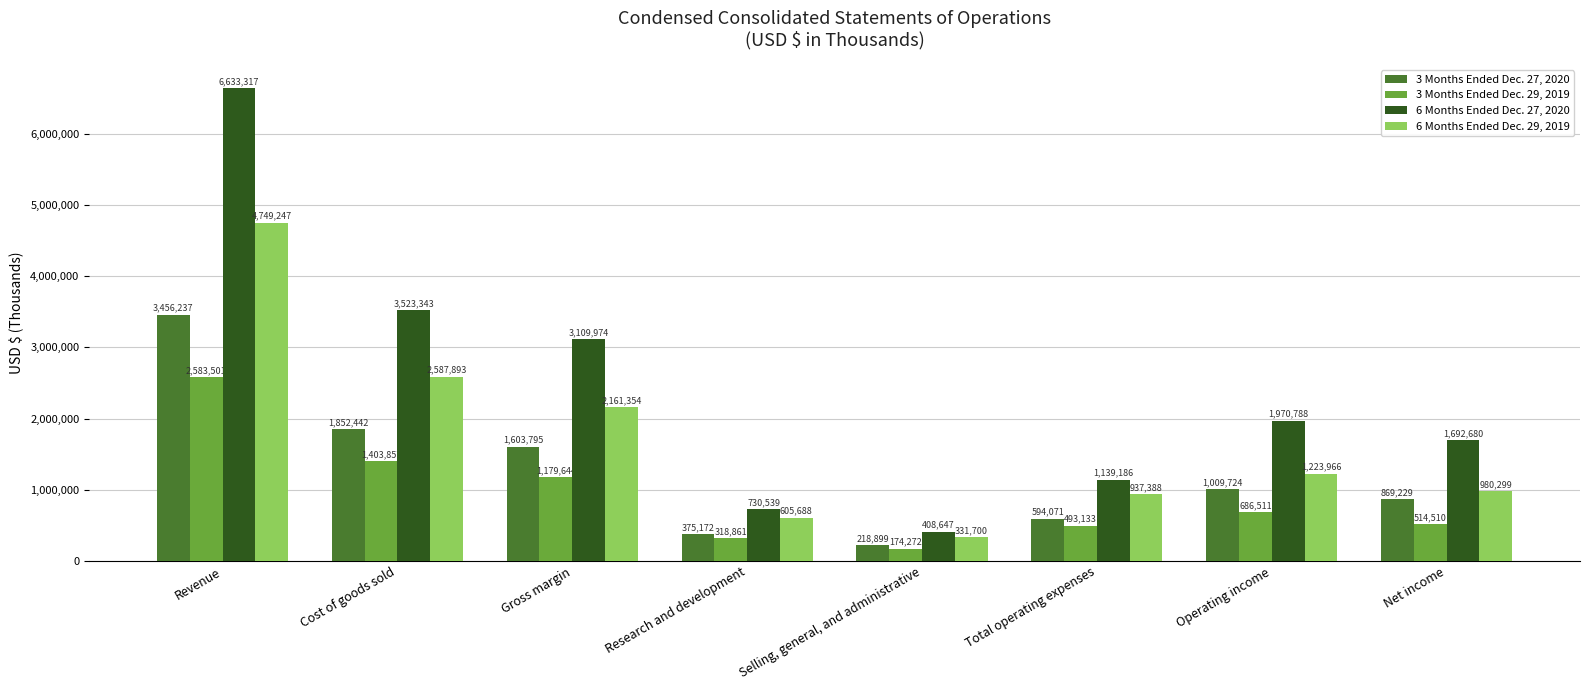

Are the bars horizontal?

No